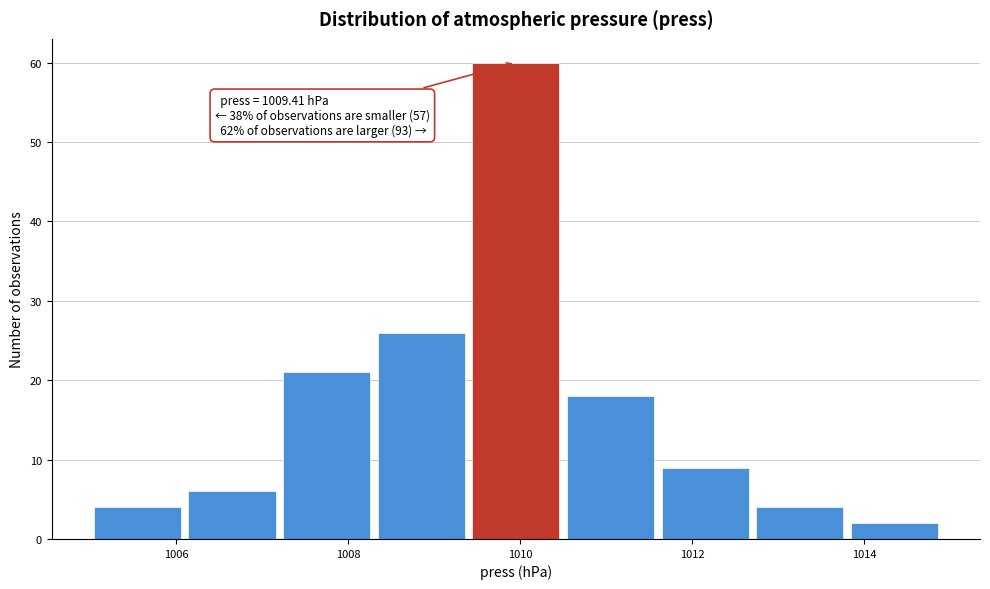

Over which range of the x-axis is the bar tallest?

1009.4 to 1010.5